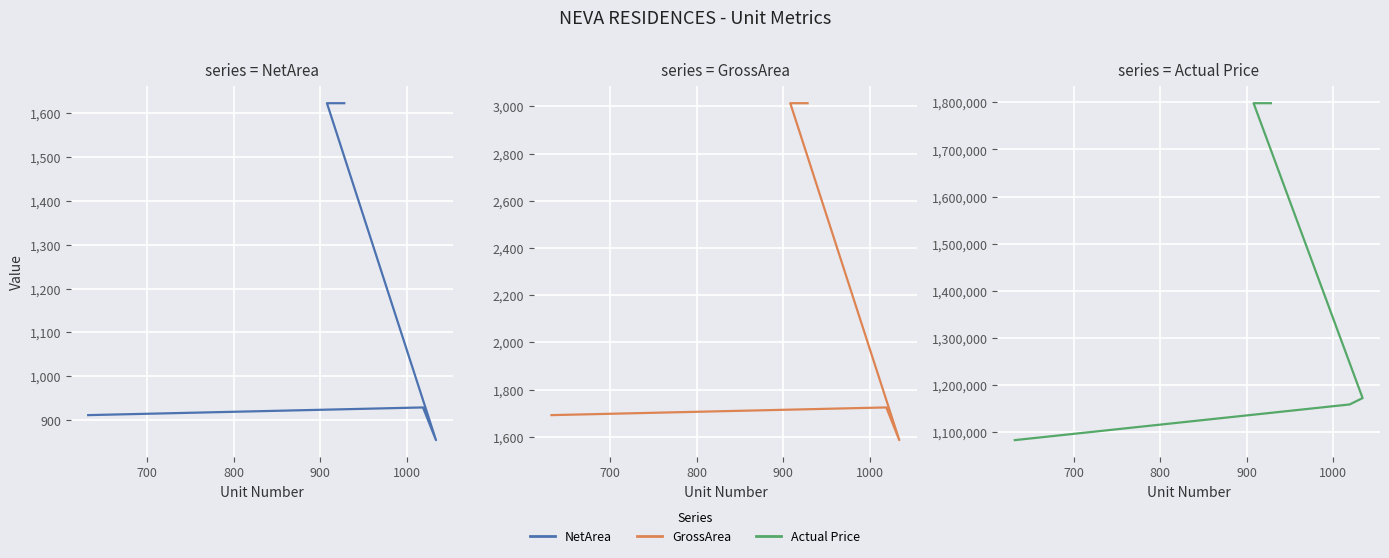

What is the difference between the maximum and minimum values in the Actual Price series?

714720.0